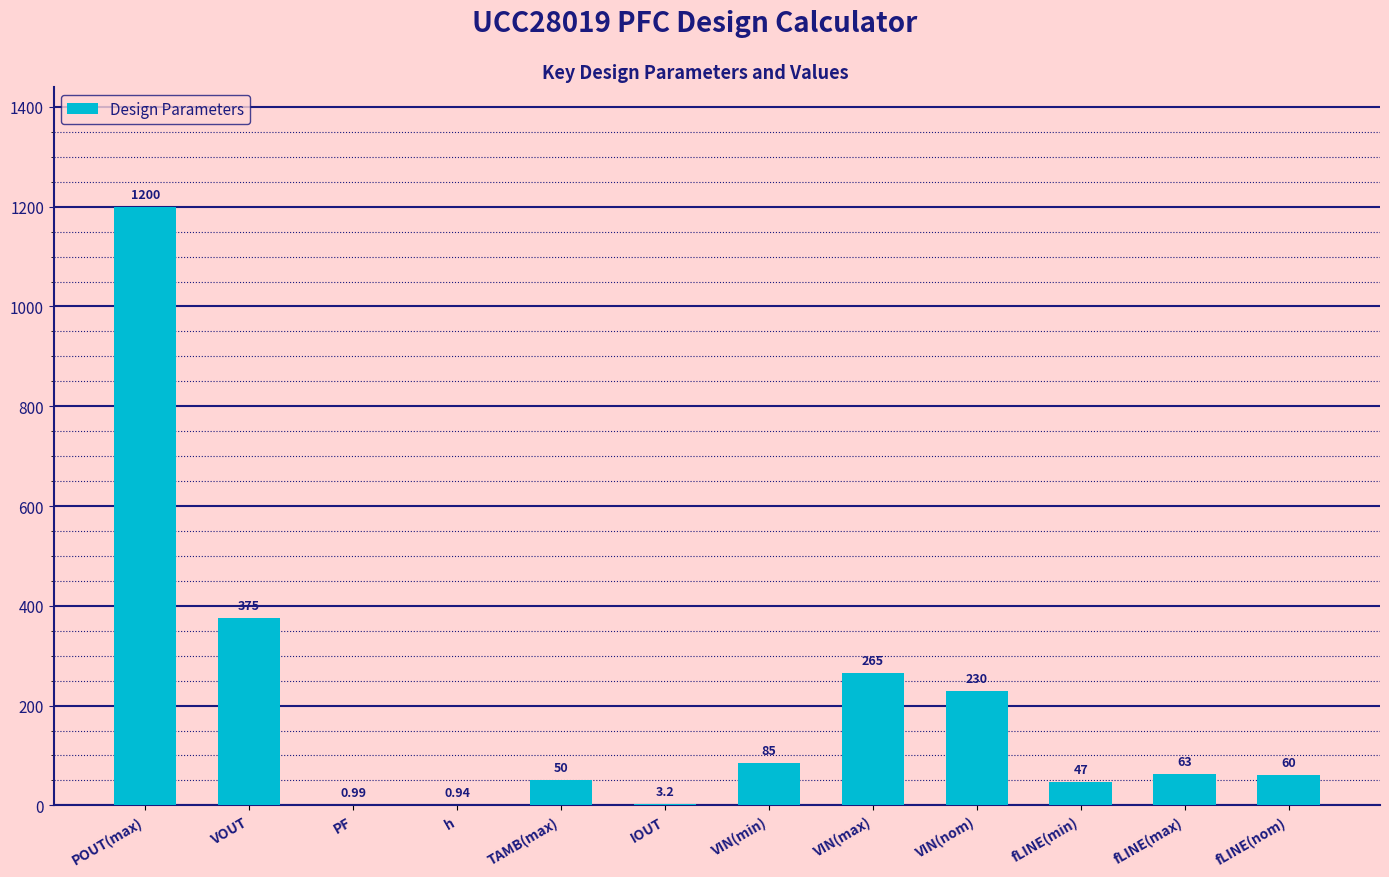

Are the bars horizontal?

No